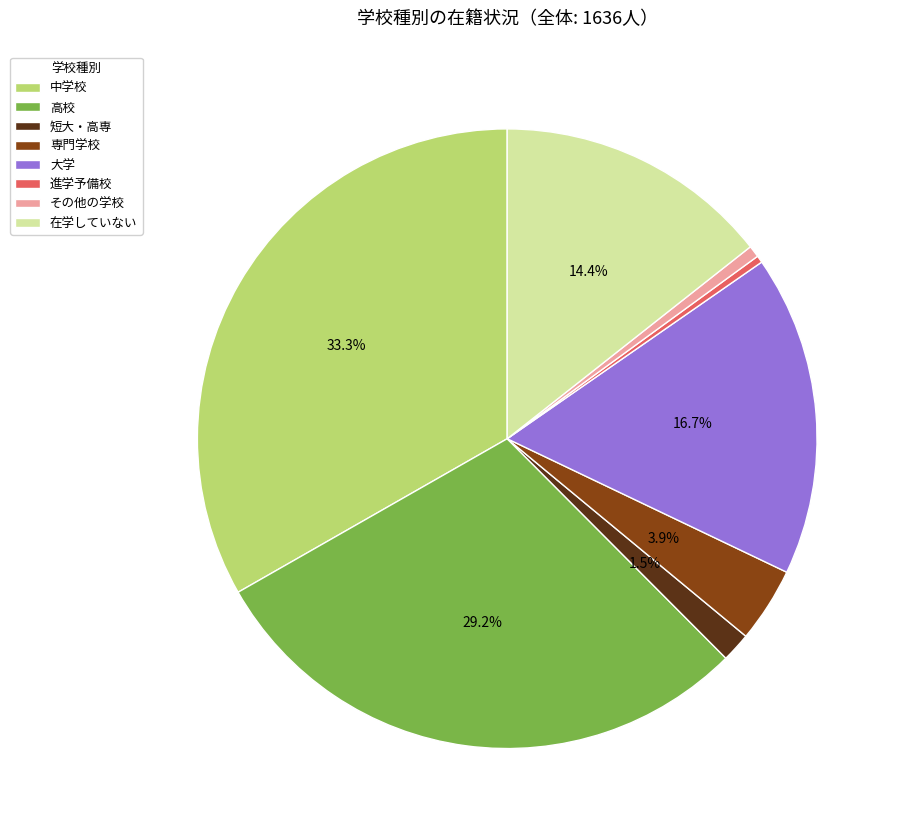

What portion of the pie excludes 中学校?

66.7%